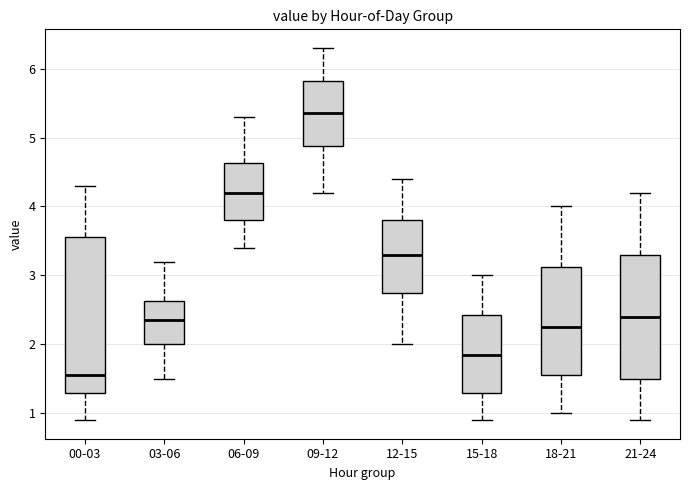

Comparing the boxes themselves (not the whiskers), which one is the tallest?

00-03